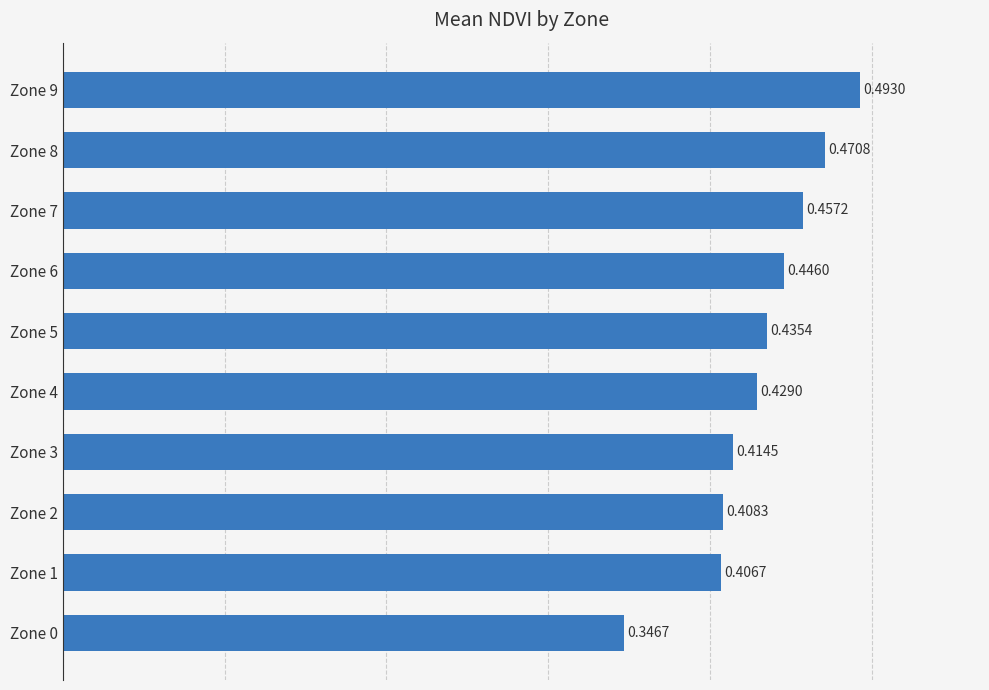

What is the sum of the values at Zone 7 and Zone 3?

0.9